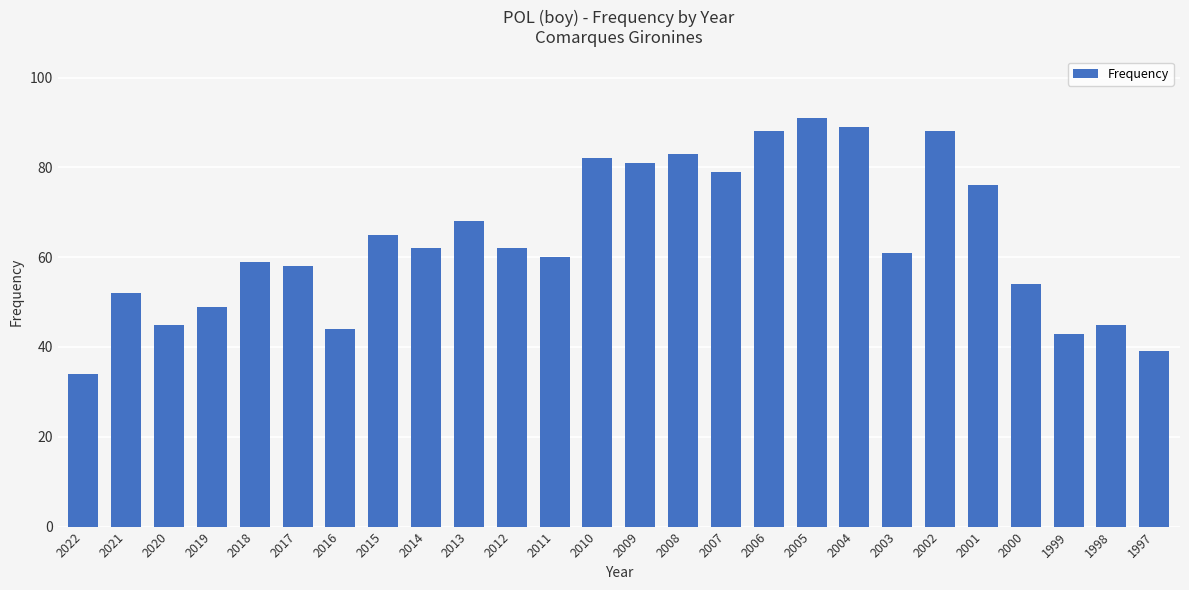

The value at 2005 is 125. True or false?

False